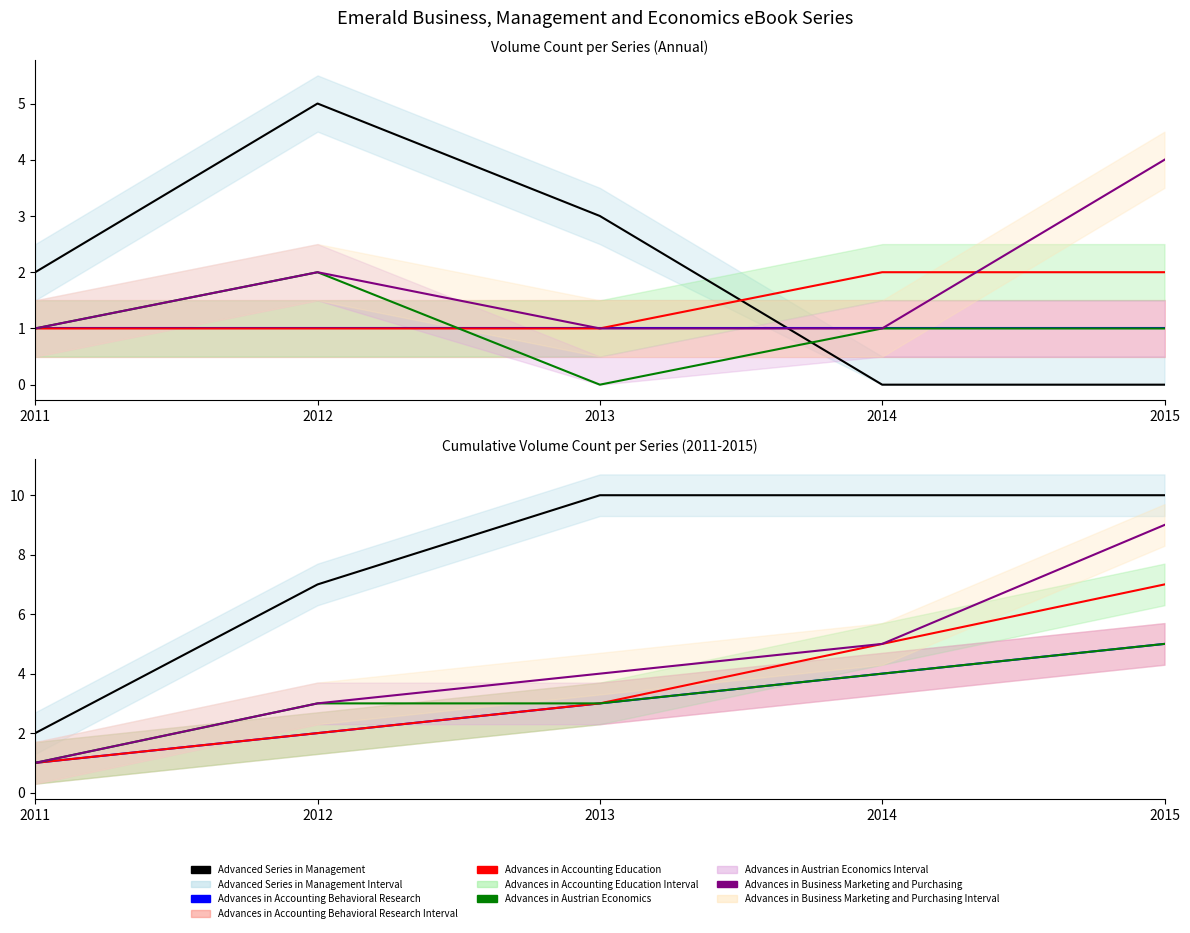

Which category has the highest value across all series?

2013